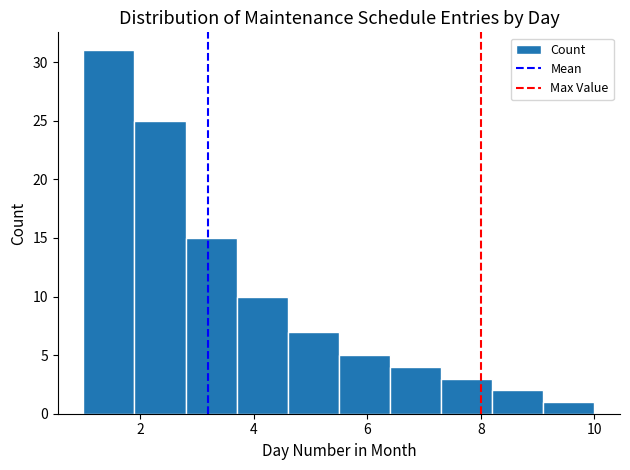

How tall is the bar that spans 1.9 to 2.8 on the x-axis? Neither the bar edges nor the heights are printed on the chart, so give them approximately, as read against the axes.

25